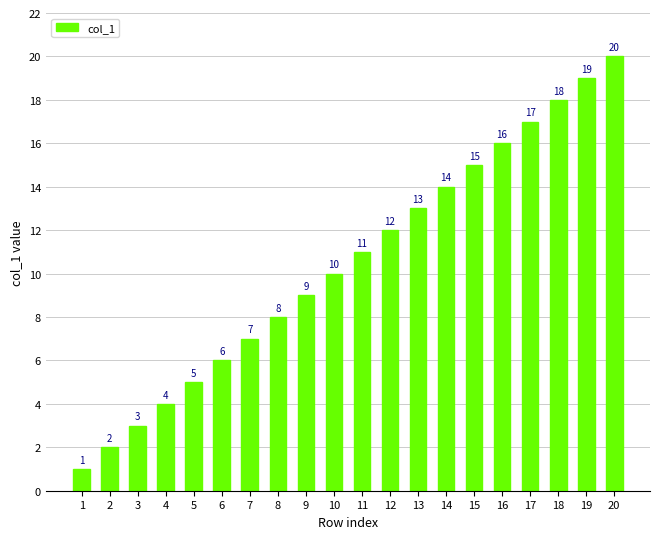

List the labels in order of value, largest first.

20, 19, 18, 17, 16, 15, 14, 13, 12, 11, 10, 9, 8, 7, 6, 5, 4, 3, 2, 1